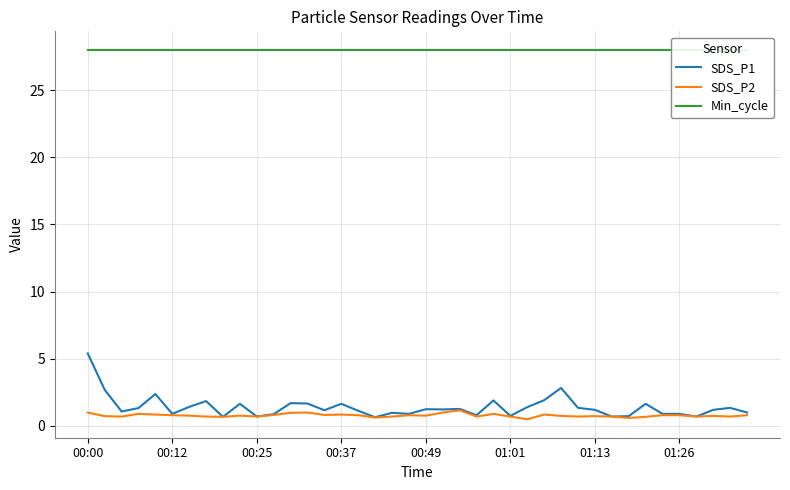

True or false: SDS_P2 and SDS_P1 cross at least once.

False